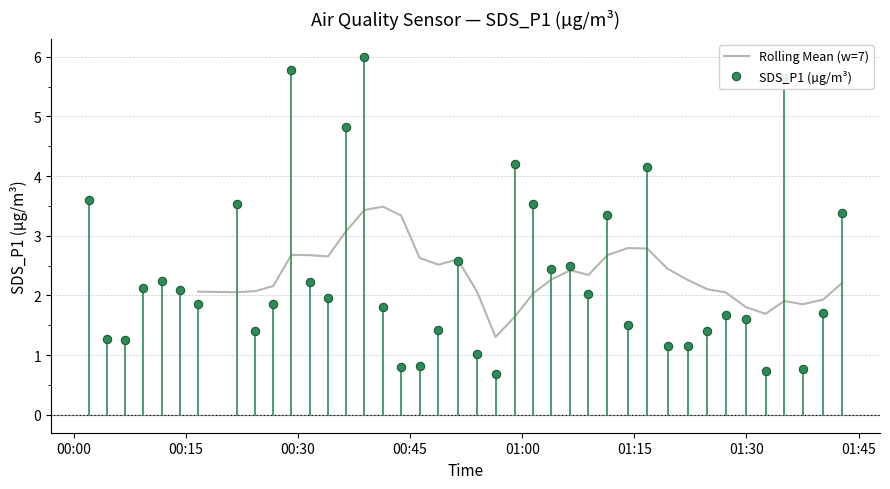

After their last crossing, which series has the higher values: Rolling Mean (w=7) or SDS_P1 (µg/m³)?

SDS_P1 (µg/m³)